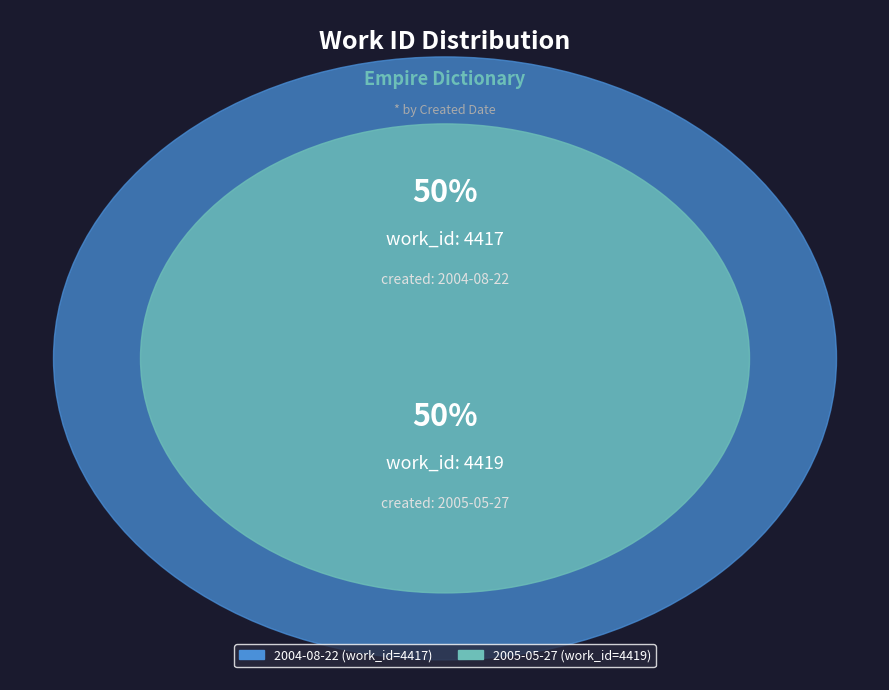

Which slice is the smallest?

2004-08-22